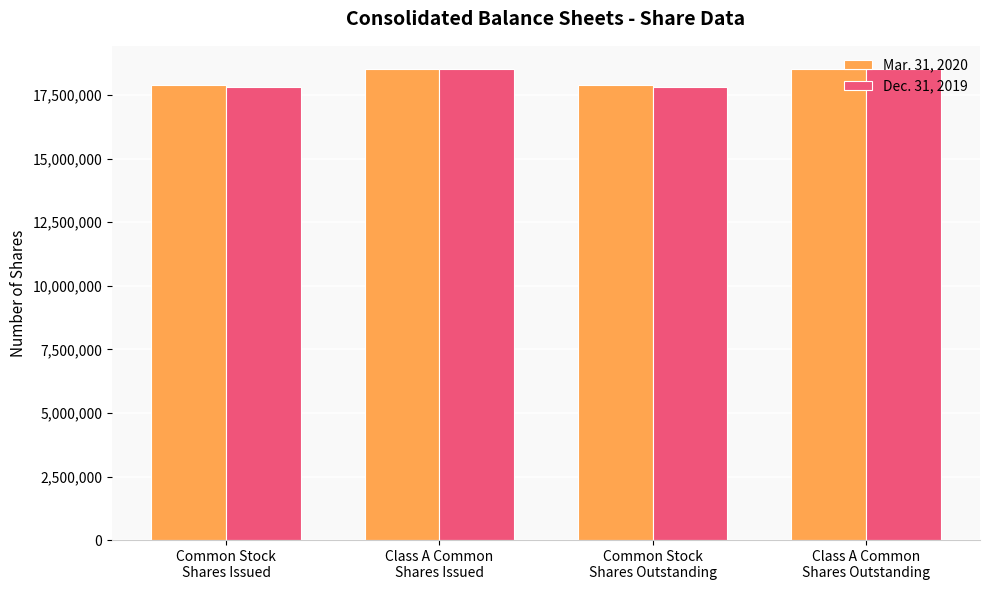

True or false: Dec. 31, 2019 has a value of 17823979 at Common Stock
Shares Issued.

True